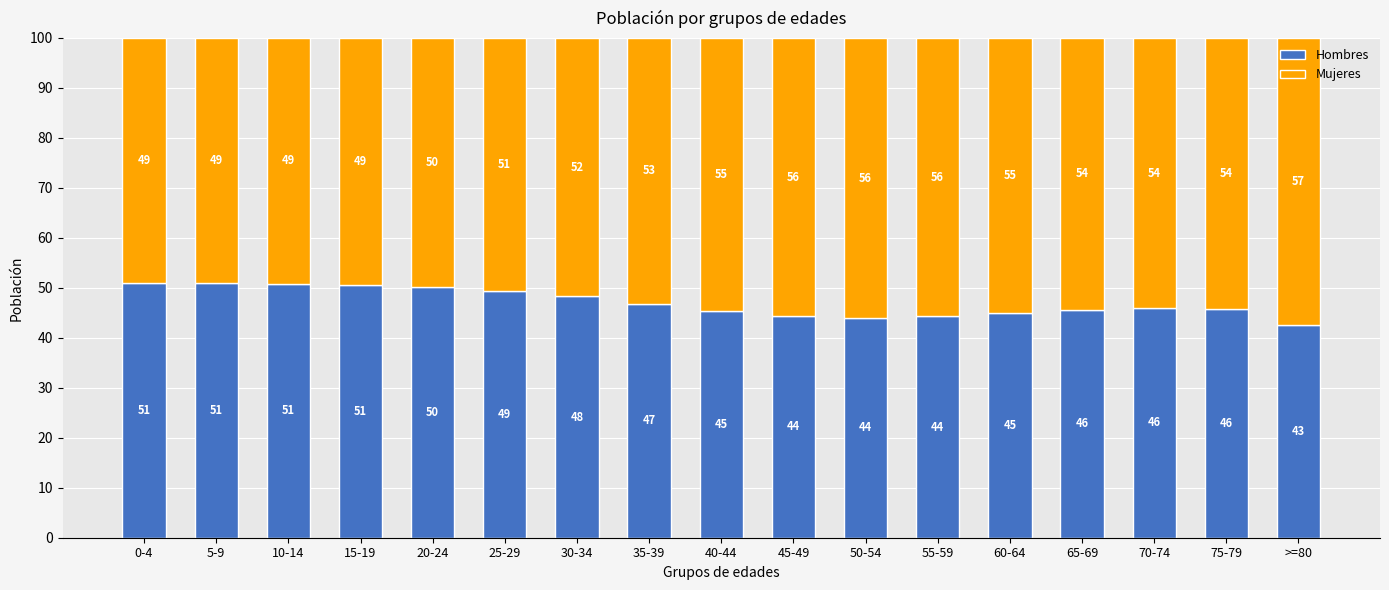

How many bars are there in total?

17